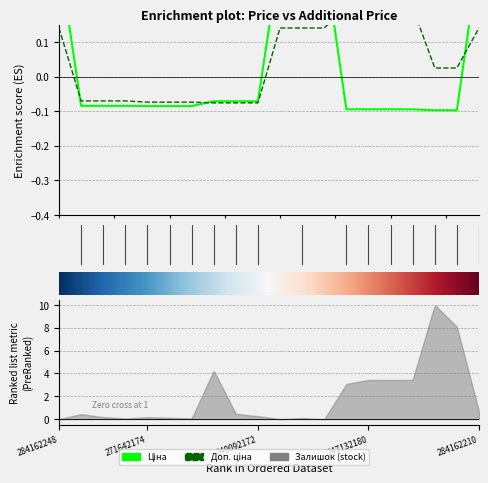

True or false: Доп. ціна has a value of 0.3 at 247132181.

False